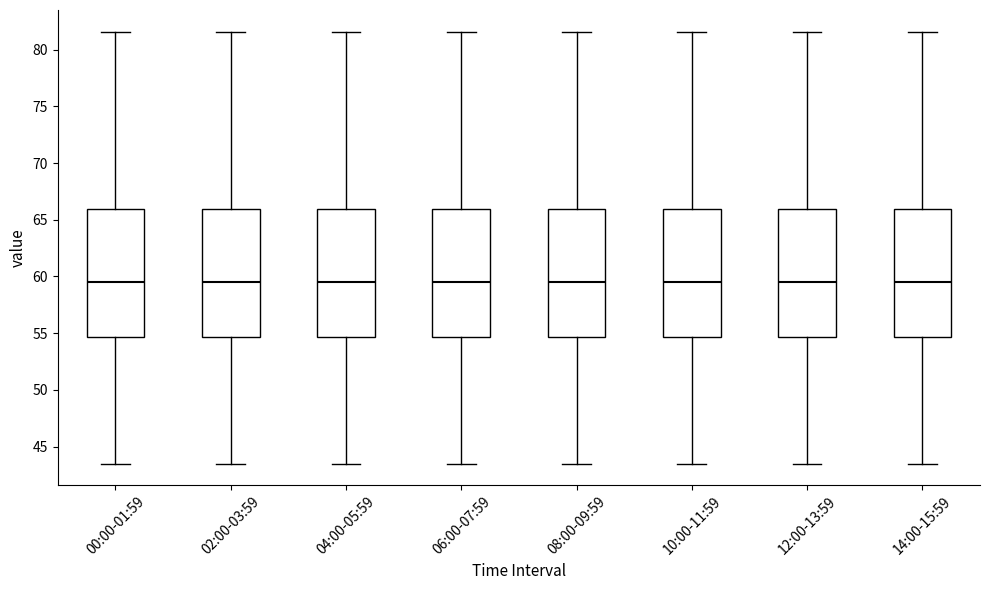

Reading left to right, transcribe this box plot: for each box, give where its median line is, the range the box spans, and where its two whiskers end, as read against the y-axis. The values are not printed on the chart, so give them approximately, as read against the axis.

00:00-01:59: median 59.5, box 54.5 to 66.0, whiskers 43.5 to 81.5
02:00-03:59: median 59.5, box 54.5 to 66.0, whiskers 43.5 to 81.5
04:00-05:59: median 59.5, box 54.5 to 66.0, whiskers 43.5 to 81.5
06:00-07:59: median 59.5, box 54.5 to 66.0, whiskers 43.5 to 81.5
08:00-09:59: median 59.5, box 54.5 to 66.0, whiskers 43.5 to 81.5
10:00-11:59: median 59.5, box 54.5 to 66.0, whiskers 43.5 to 81.5
12:00-13:59: median 59.5, box 54.5 to 66.0, whiskers 43.5 to 81.5
14:00-15:59: median 59.5, box 54.5 to 66.0, whiskers 43.5 to 81.5